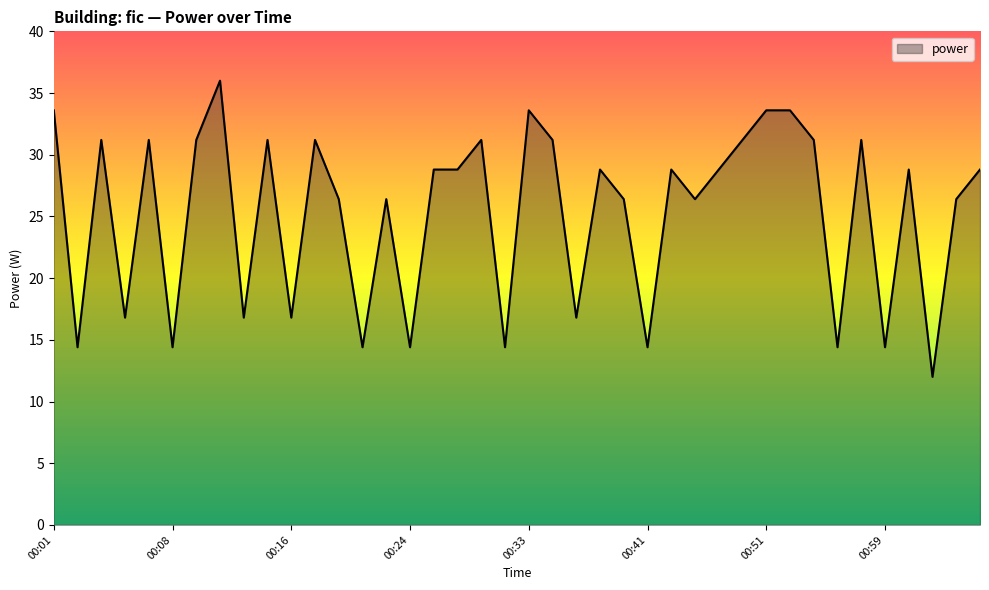

What is the maximum value shown in the chart?

36.0